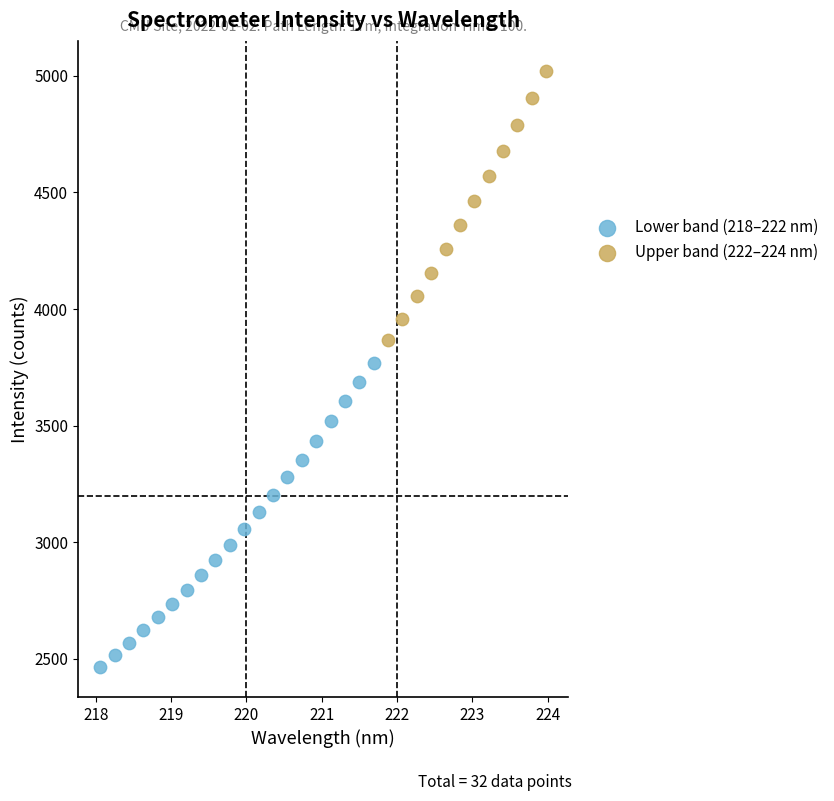

Which series reaches the maximum Y coordinate?

Upper band (222–224 nm)